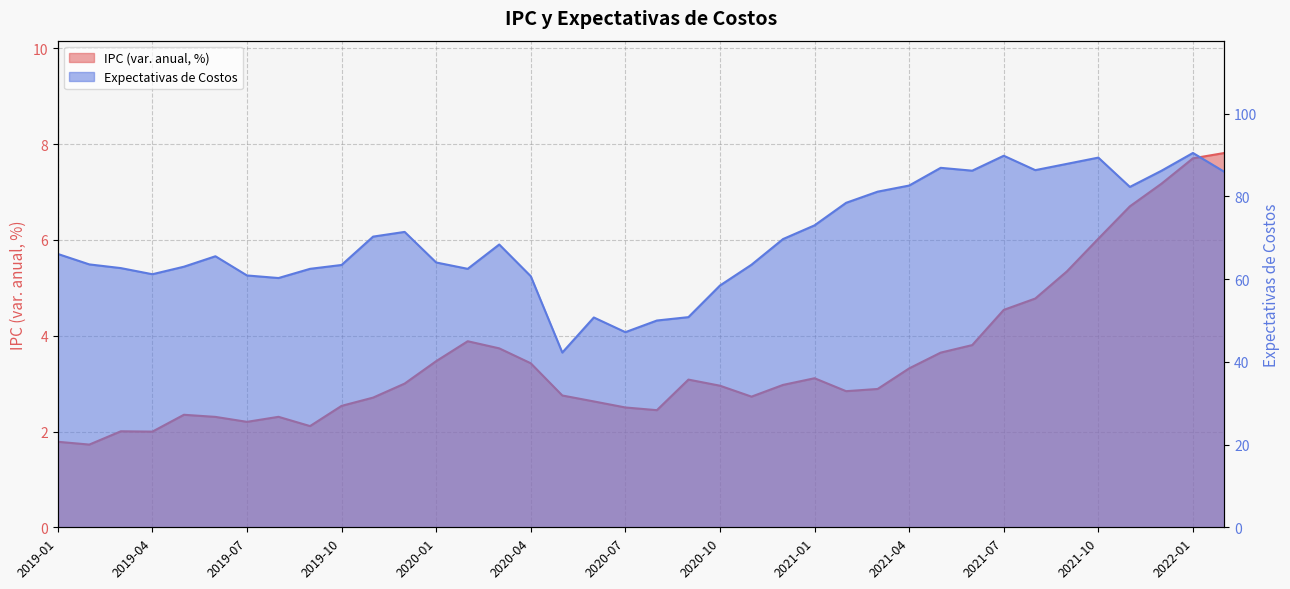

Reading left to right, what are all the values shown in this chart?

IPC (var. anual, %): 1.8	1.7	2.0	2.0	2.3	2.3	2.2	2.3	2.1	2.5	2.7	3.0	3.5	3.9	3.7	3.4	2.8	2.6	2.5	2.4	3.1	3.0	2.7	3.0	3.1	2.8	2.9	3.3	3.6	3.8	4.5	4.8	5.3	6.0	6.7	7.2	7.7	7.8
Expectativas de Costos: 66.1	63.6	62.7	61.2	63.0	65.5	60.9	60.3	62.5	63.4	70.3	71.4	64.0	62.5	68.4	60.7	42.3	50.7	47.2	50.0	50.8	58.5	63.5	69.7	73.0	78.5	81.2	82.6	86.9	86.2	89.8	86.4	87.9	89.4	82.3	86.2	90.5	85.9